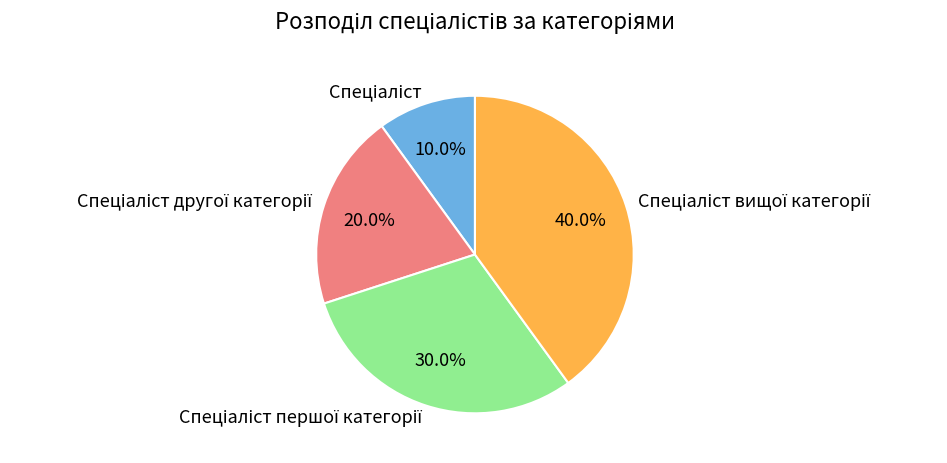

Does any single category account for the majority?

No